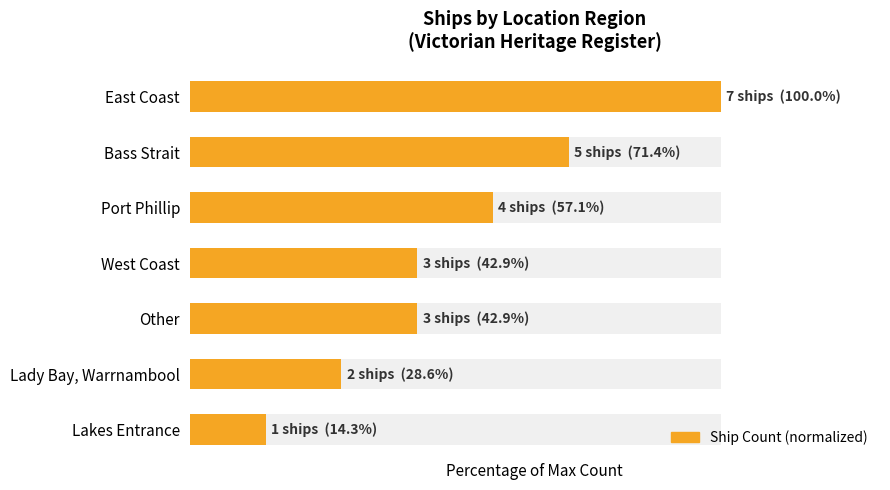

What is the average value?

51.0